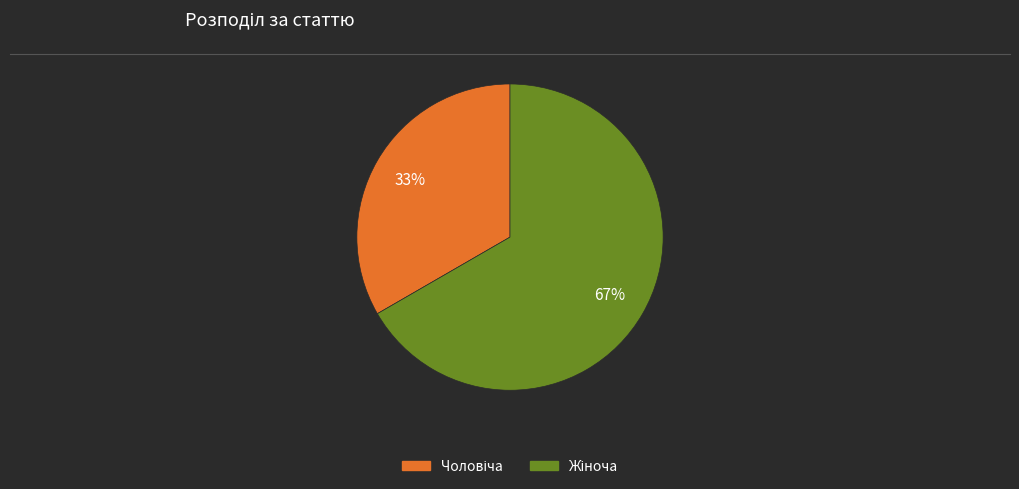

Does any single category account for the majority?

Yes